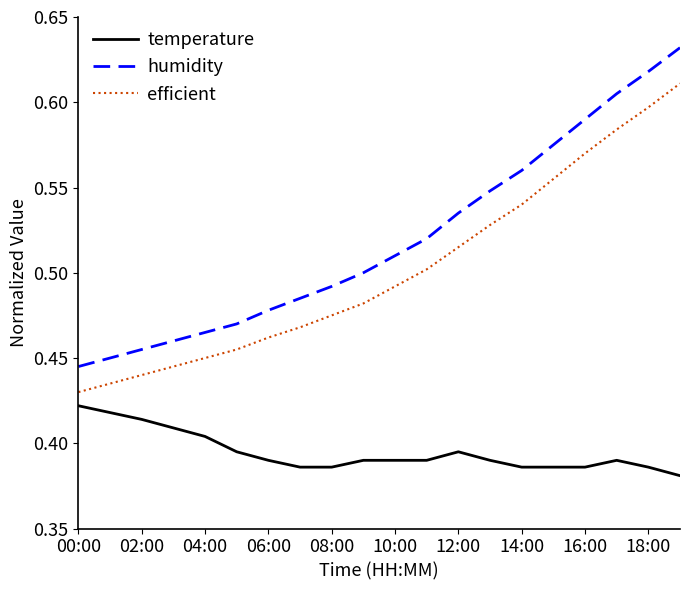

Which series has the largest total across all categories?

humidity